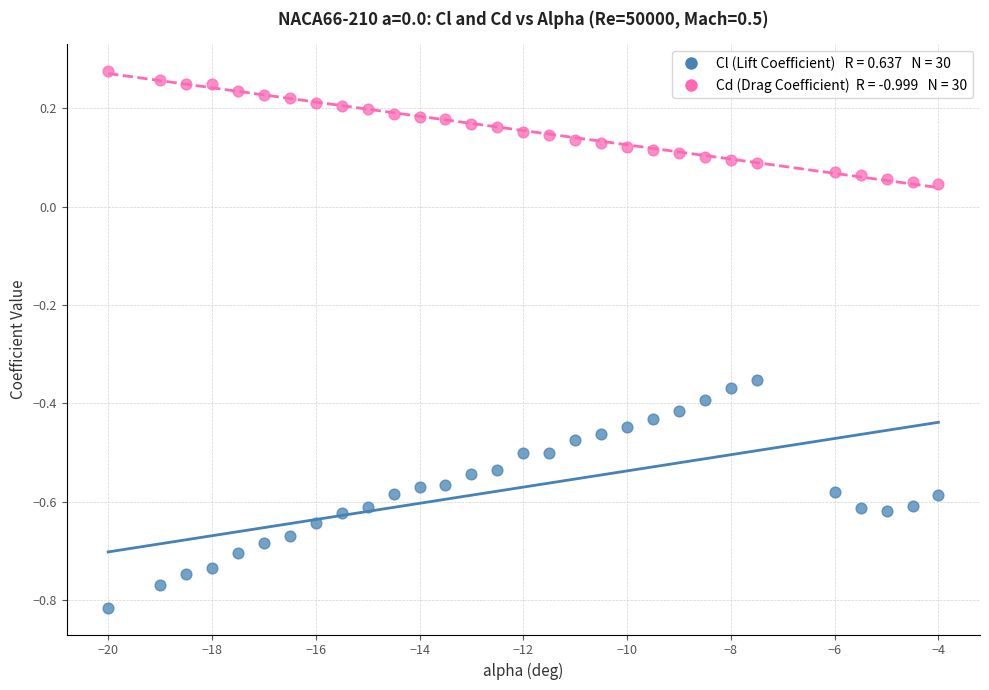

Across all data points, what is the range of Y values (max minus min)?

1.1